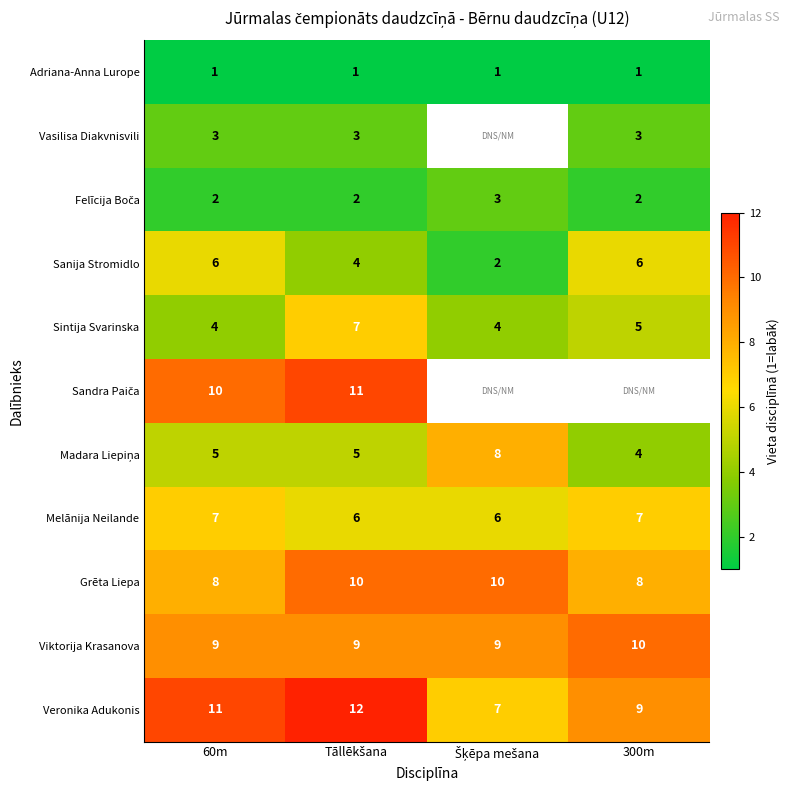

How many distinct data groups are displayed?

11